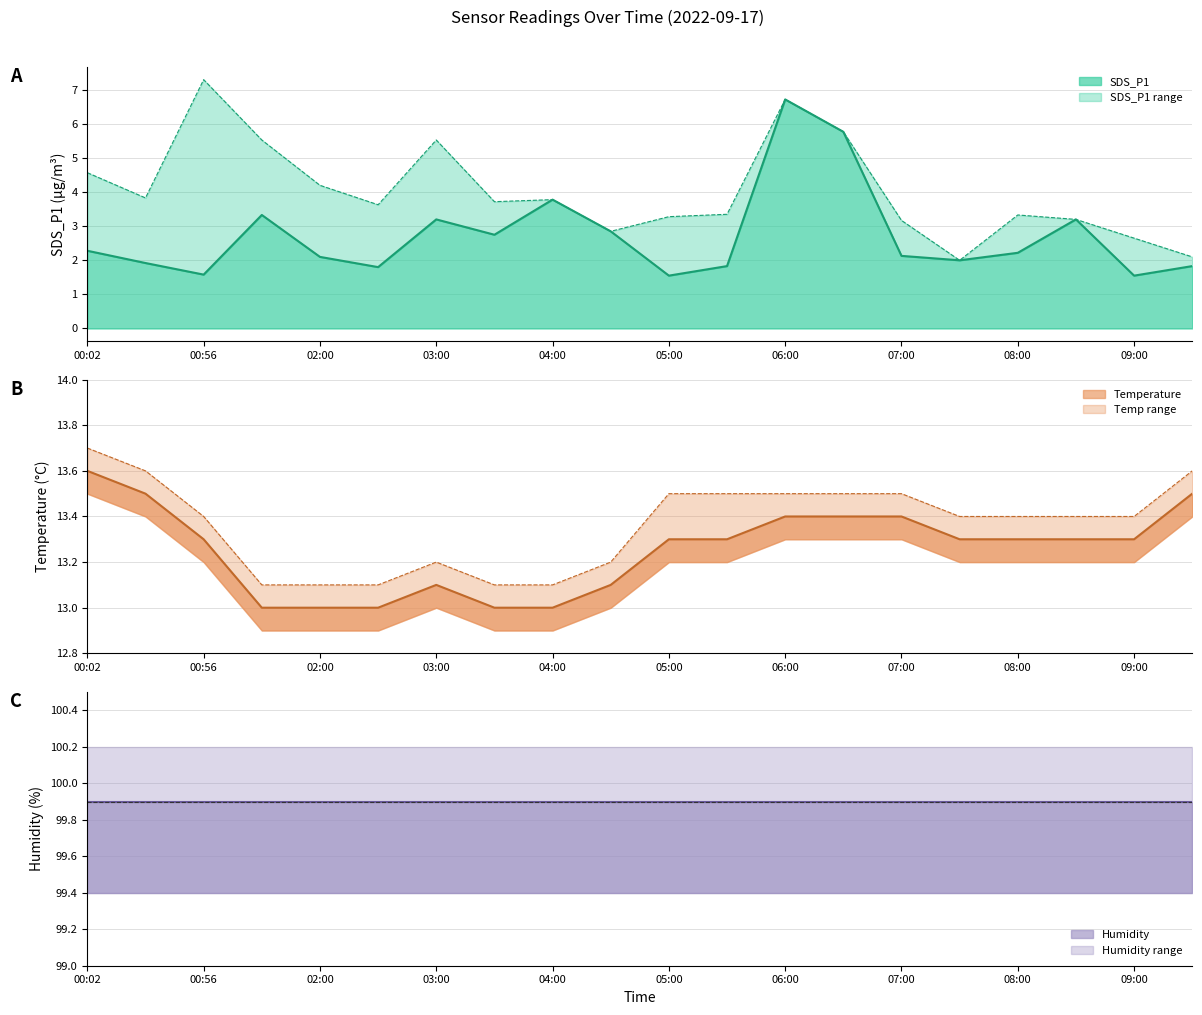

Which label corresponds to the smallest value in the chart?

05:00